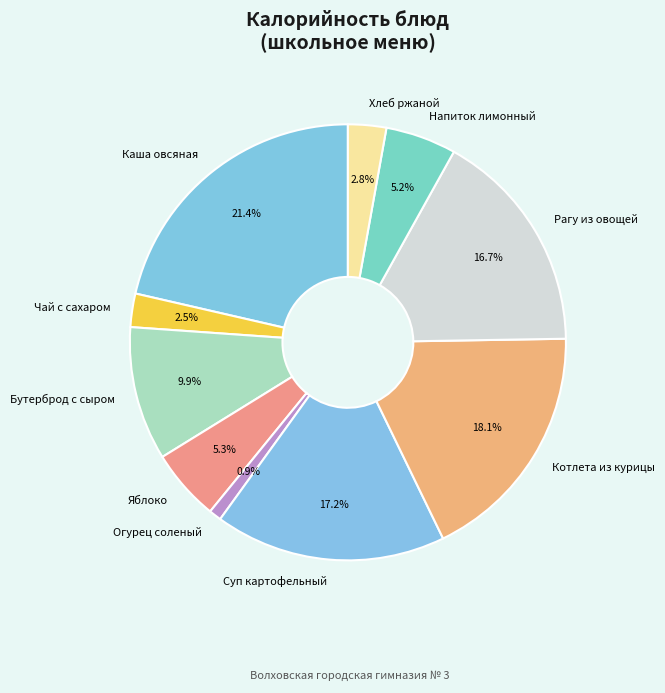

Is there a majority slice in this chart?

No